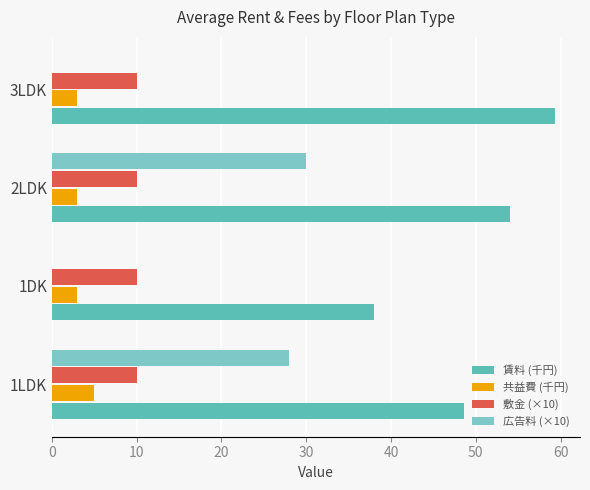

What is the total value across all series at 3LDK?

72.3